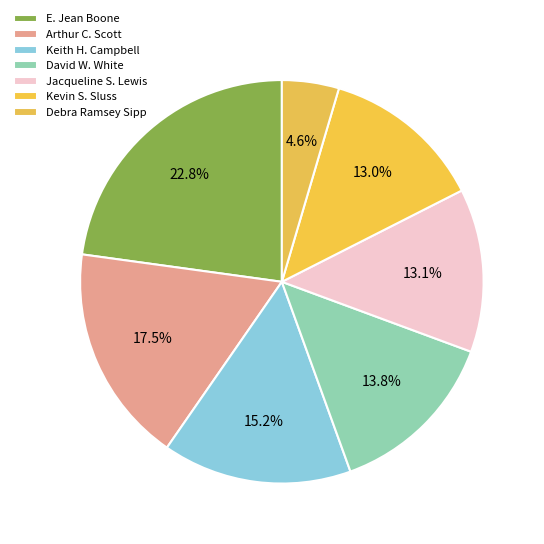

Count the number of slices in the pie.

7